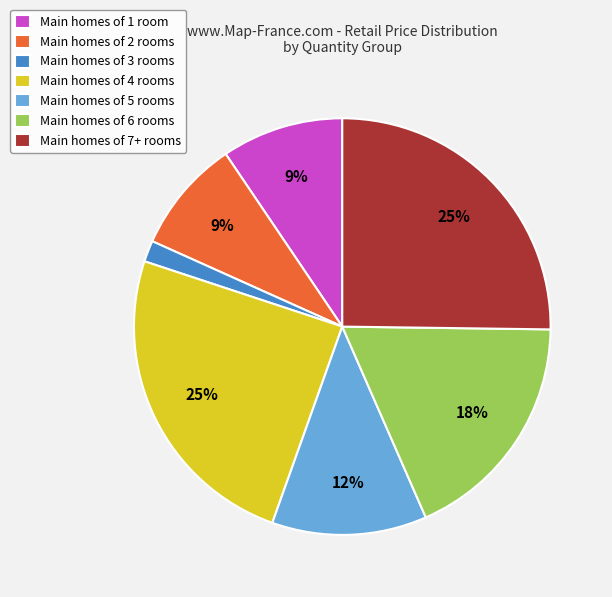

Is it true that Main homes of 2 rooms is 1% of the pie?

False